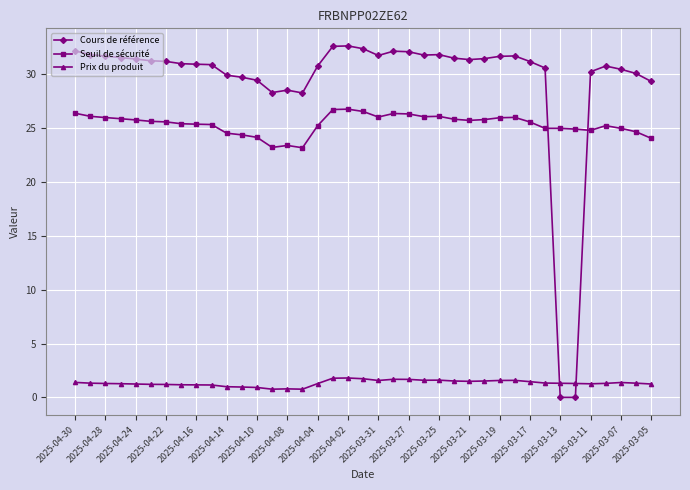

What is the average value of the Seuil de sécurité series?

25.4